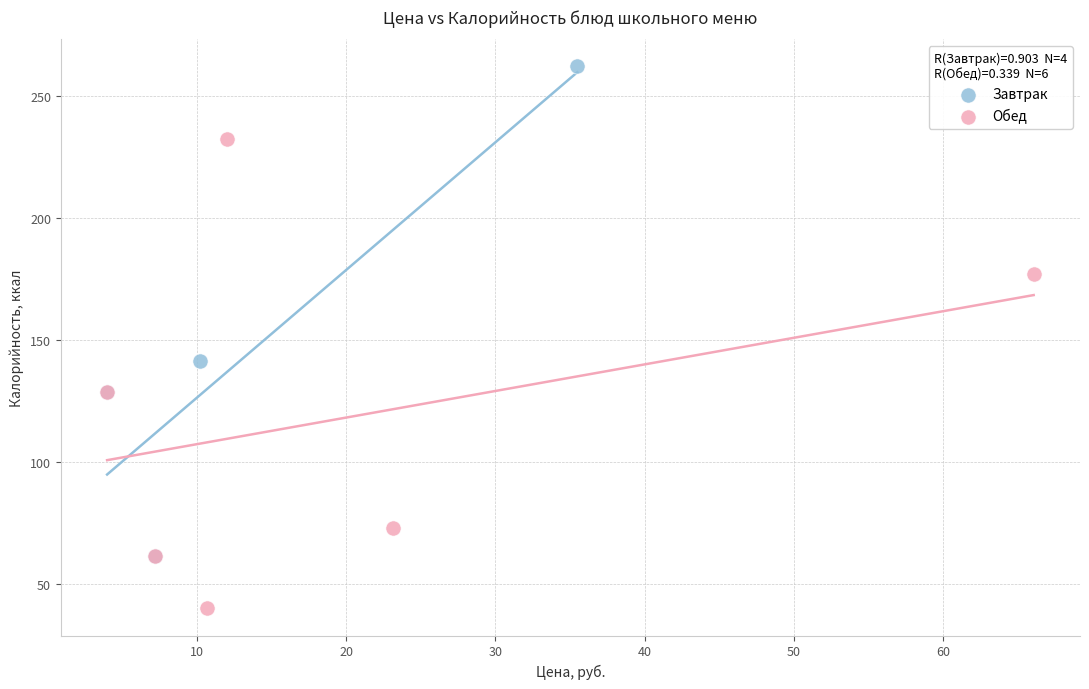

Which series reaches the maximum Y coordinate?

Завтрак